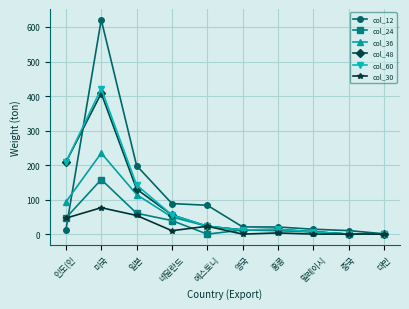

What is the value of the col_24 point at the 4th from the left?

39.3